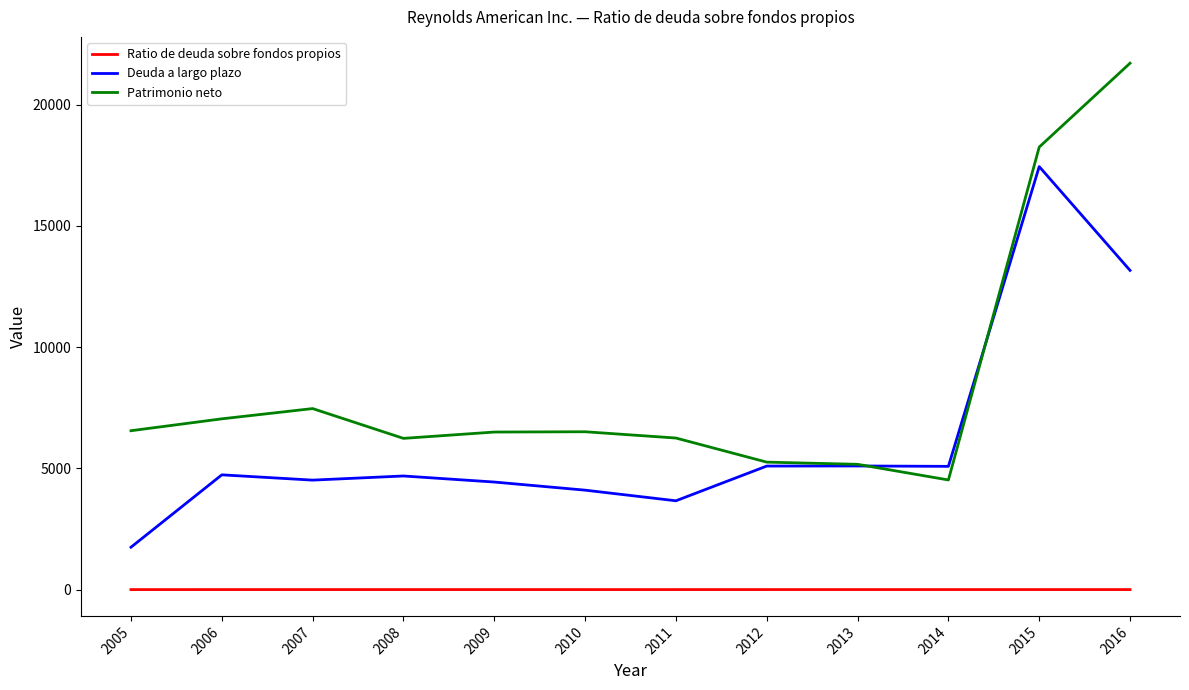

What is the maximum value shown in the chart?

21711.0